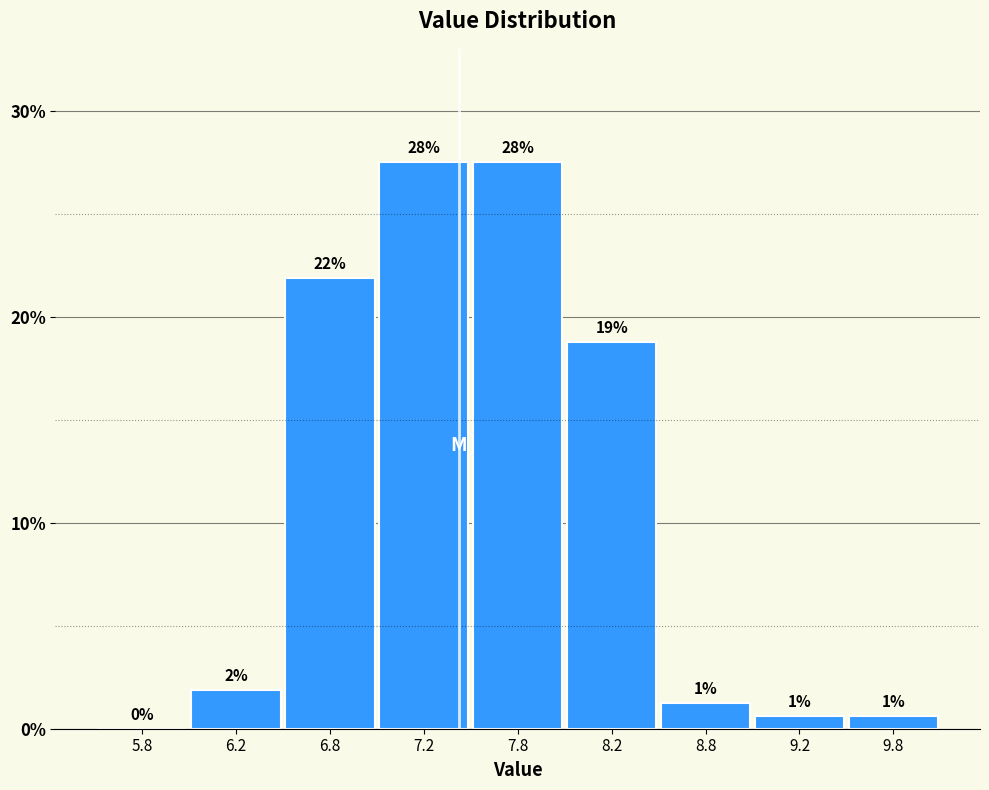

Are the bars horizontal?

No